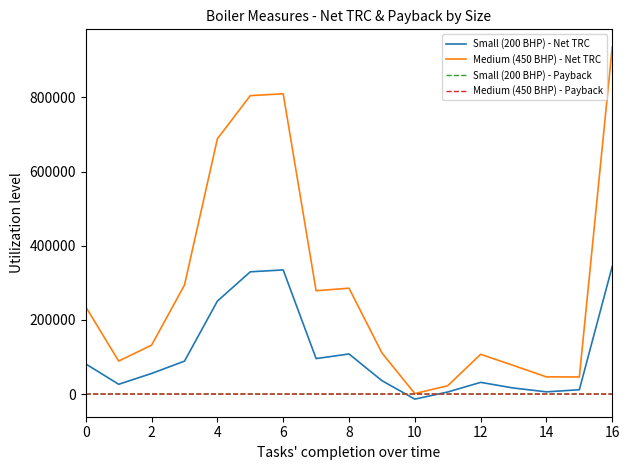

Which series has the largest total across all categories?

Medium (450 BHP) - Net TRC